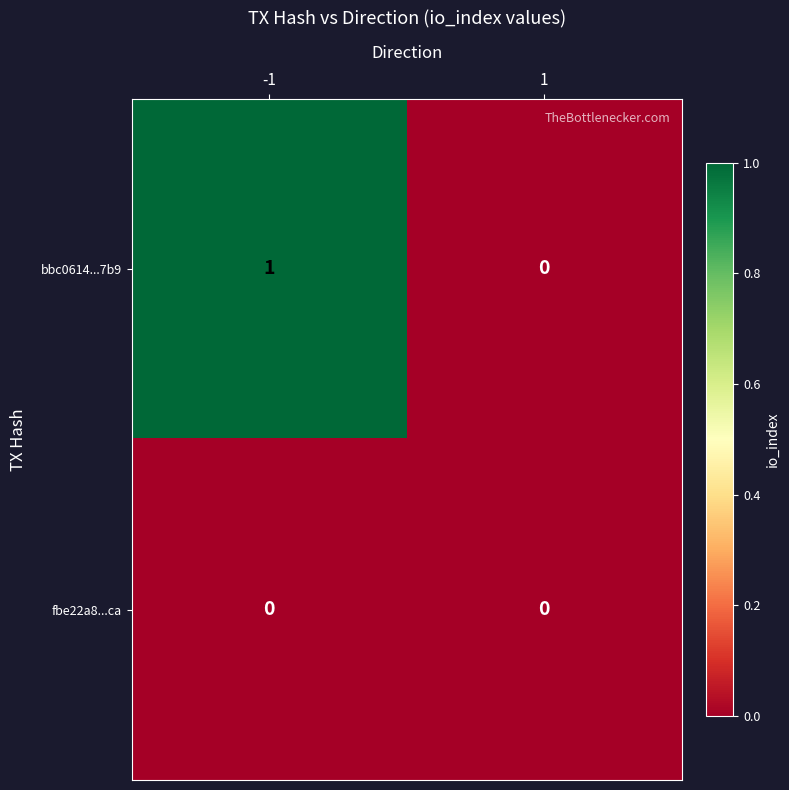

Which series has the widest spread of values?

bbc0614...7b9